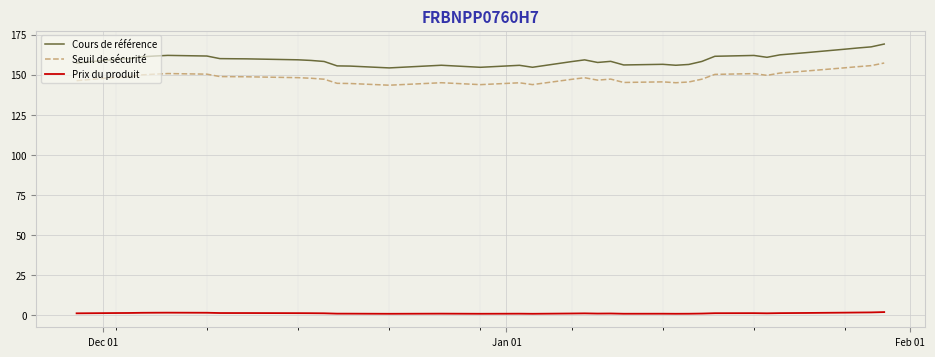

List the series in order of their peak value, lowest first.

Prix du produit, Seuil de sécurité, Cours de référence